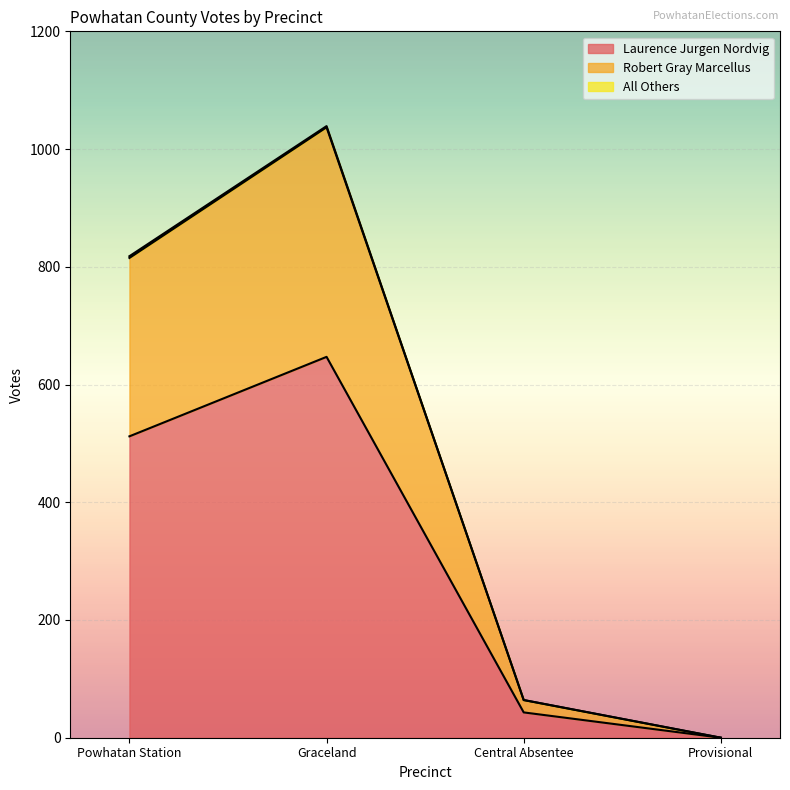

True or false: Robert Gray Marcellus has more than 1 points higher than both neighbors.

False